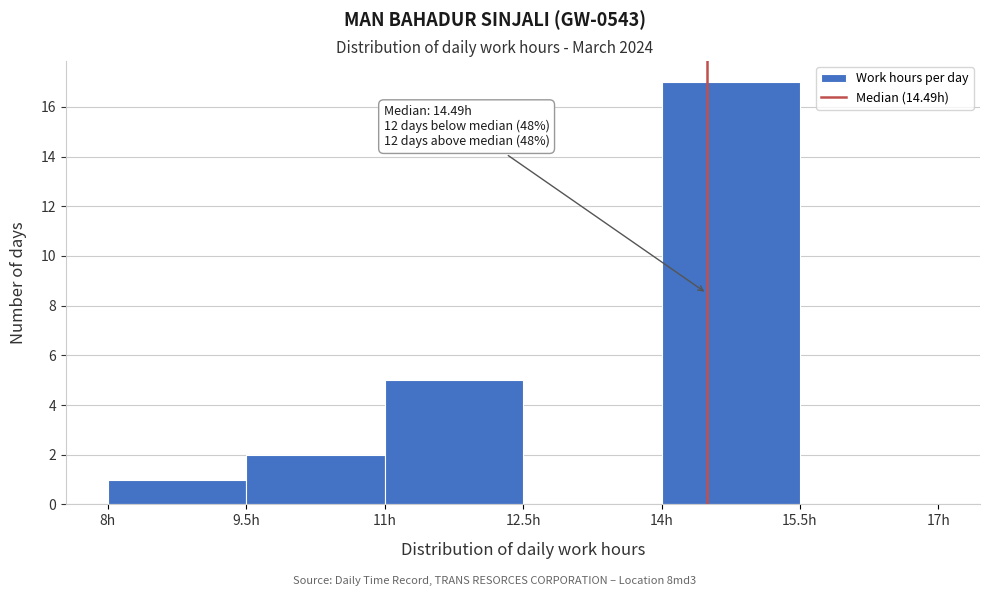

Which range on the x-axis has the tallest bar?

14.0 to 15.5